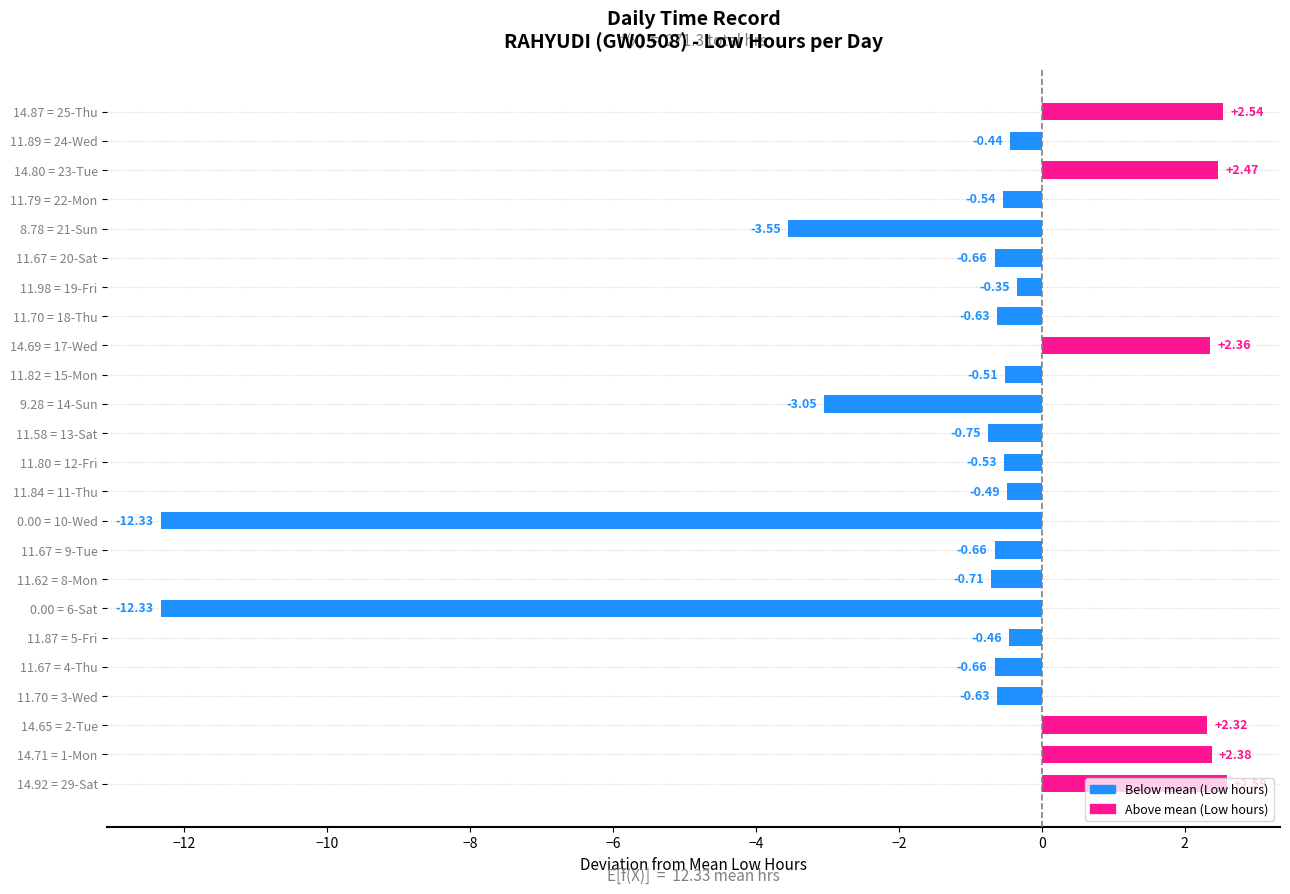

What is the sum of the values at 11.70 = 3-Wed and 11.58 = 13-Sat?

-1.4